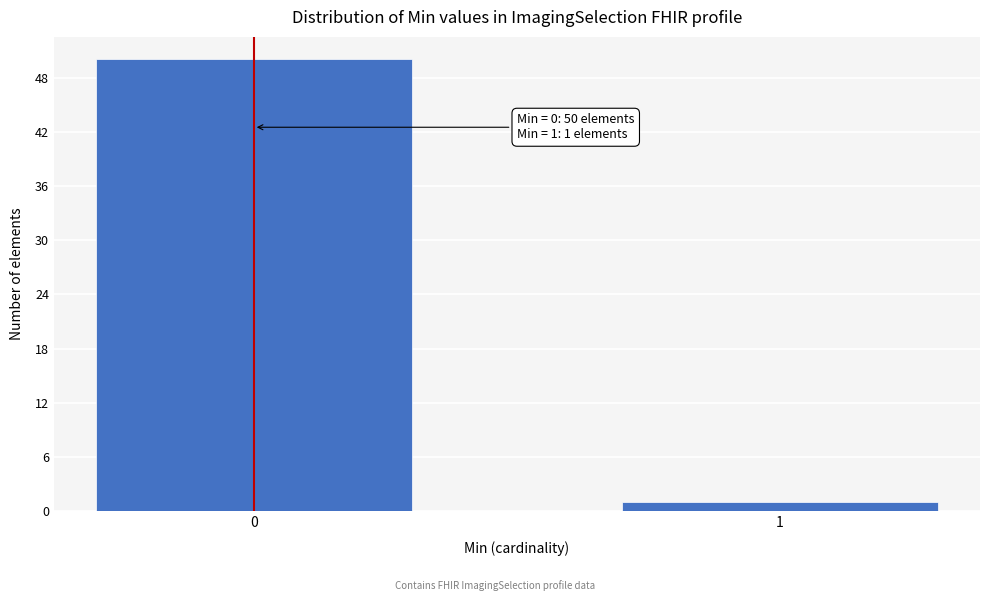

Reading left to right, extract all data points from this chart.

50	1